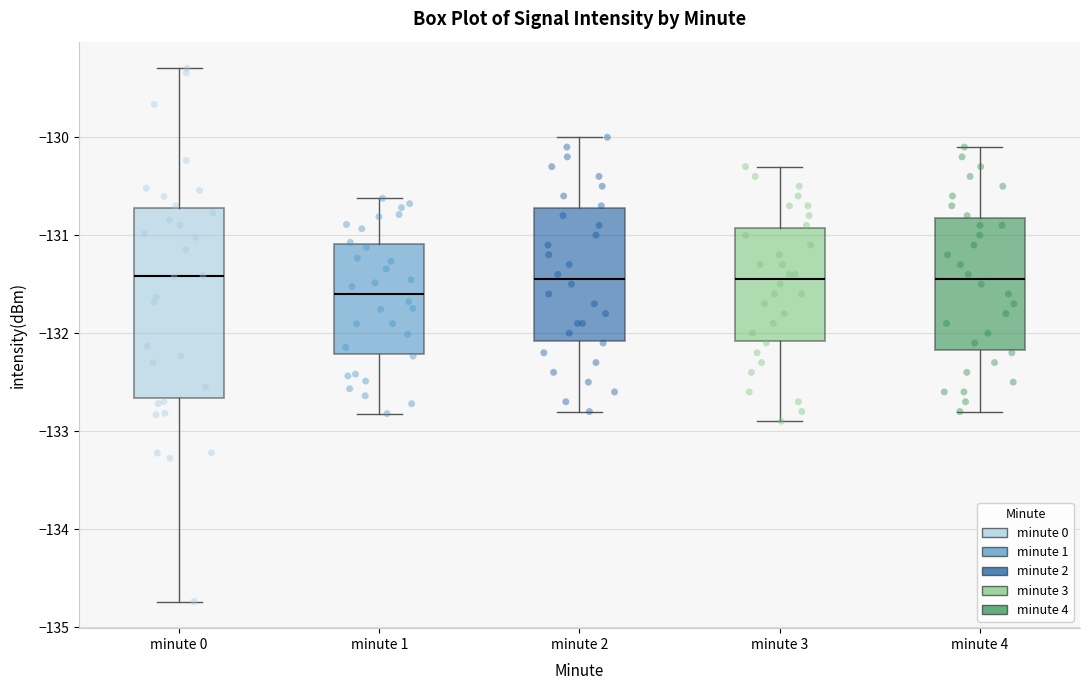

Reading left to right, read every box against the y-axis: the position of its median line, the range the box covers, and the ends of its whiskers. The values are not printed on the chart, so give them approximately, as read against the axis.

minute 0: median -131.4, box -132.7 to -130.7, whiskers -134.7 to -129.3
minute 1: median -131.6, box -132.2 to -131.1, whiskers -132.8 to -130.6
minute 2: median -131.4, box -132.1 to -130.7, whiskers -132.8 to -130.0
minute 3: median -131.4, box -132.1 to -130.9, whiskers -132.9 to -130.3
minute 4: median -131.4, box -132.2 to -130.8, whiskers -132.8 to -130.1